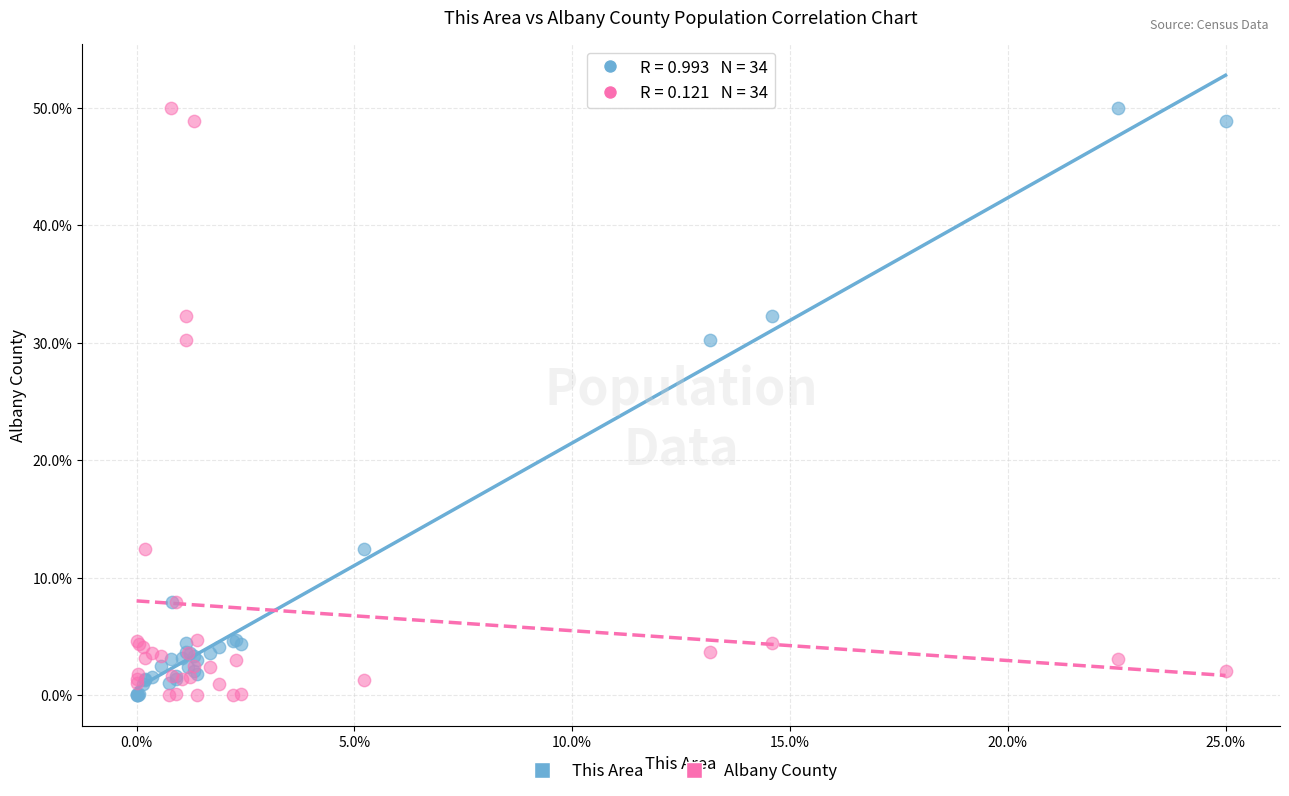

What are all the series names shown in the legend?

This Area, Albany County